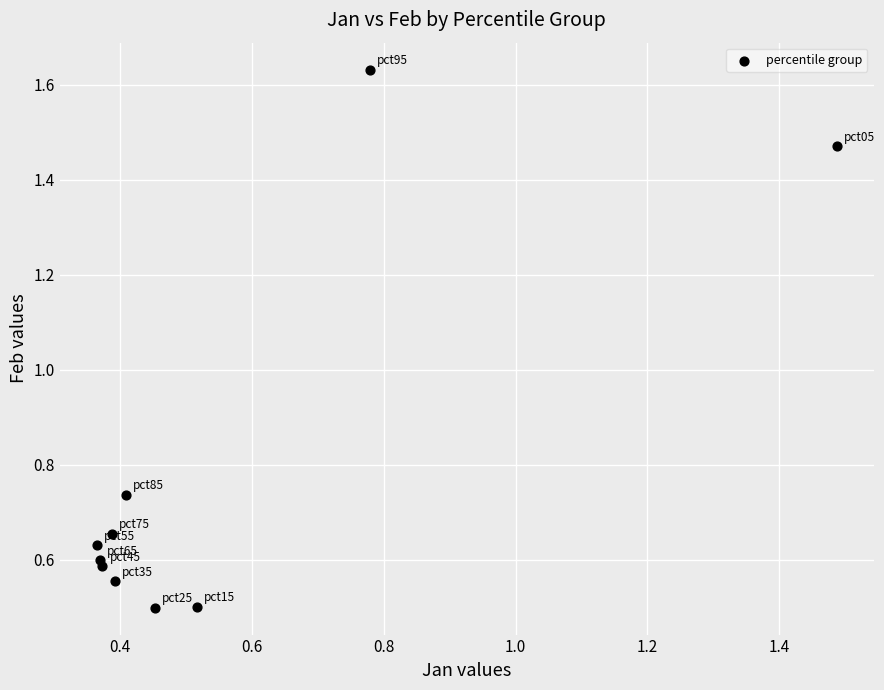

What is the range of X values (max minus min)?

1.1